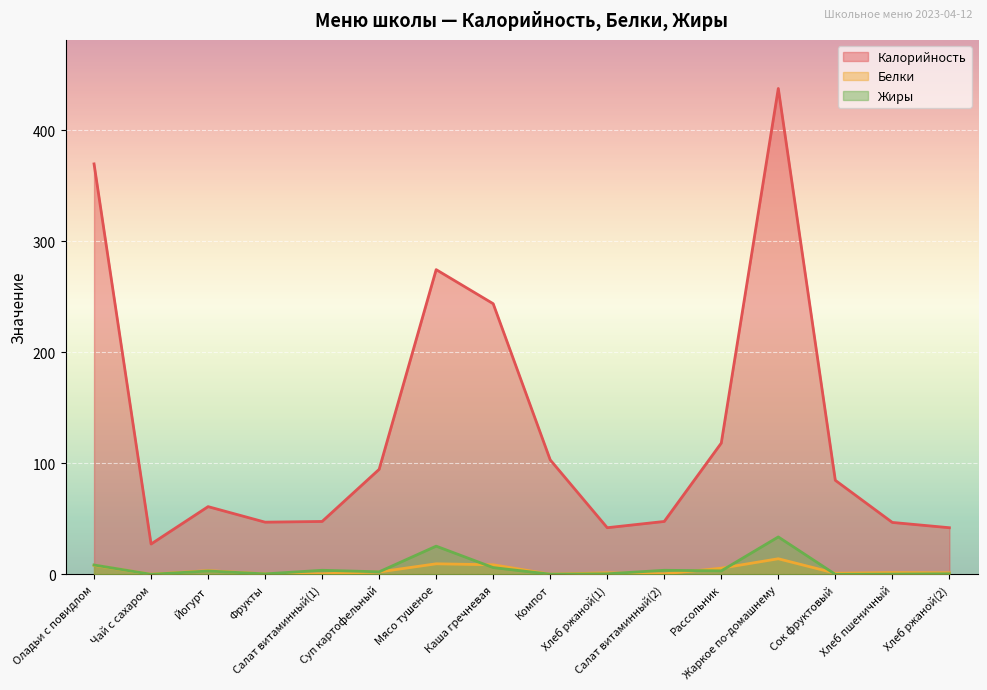

The value of Жиры at Компот is 0.0. True or false?

False